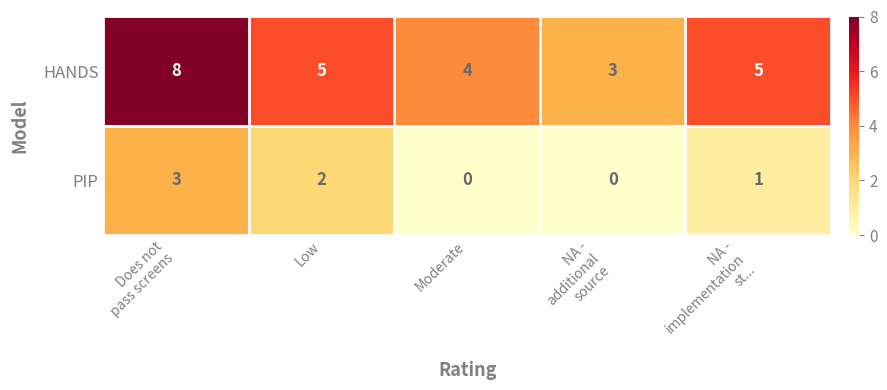

At which category is the sum across all series the highest?

Does not
pass screens